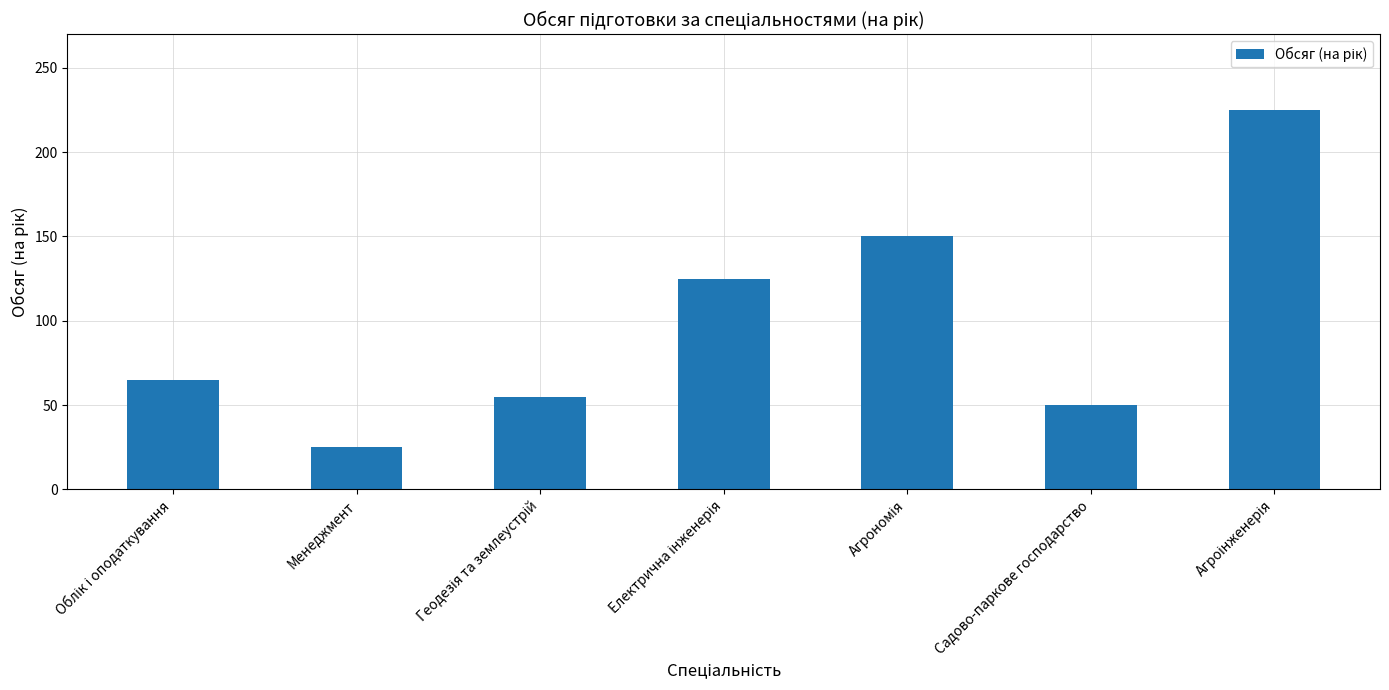

What is the sum of all values?

695